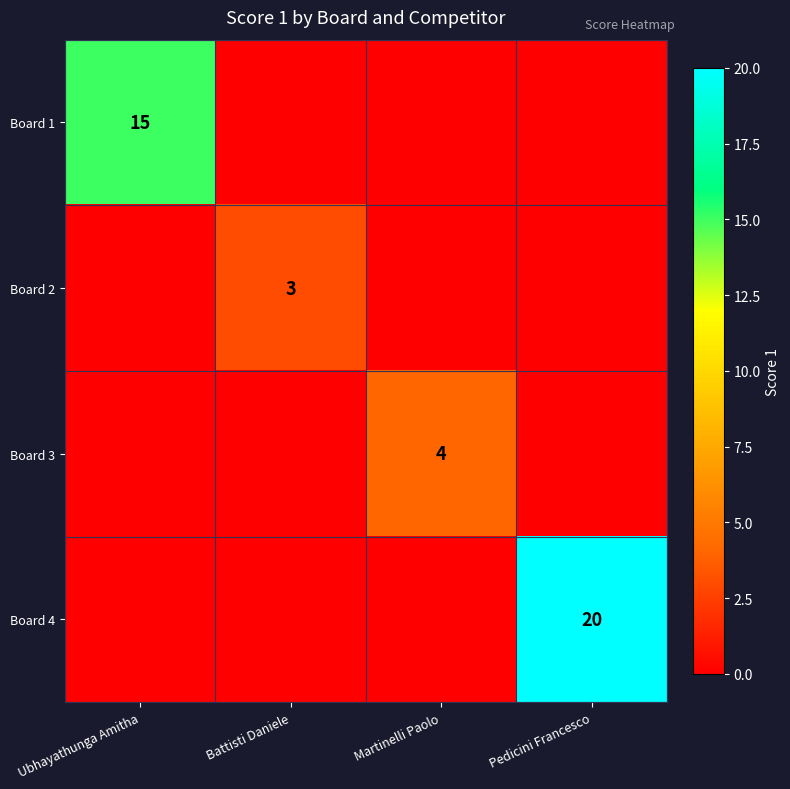

Is it true that Board 1 equals 5 at Ubhayathunga Amitha?

False